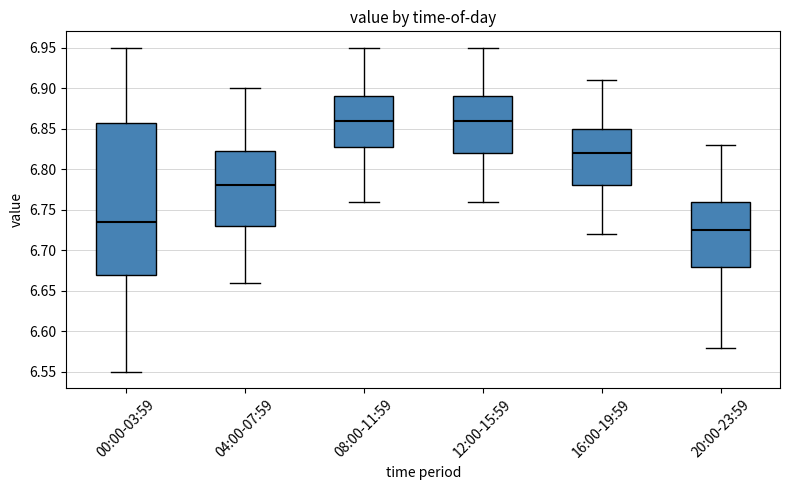

Which box's median line is the lowest?

20:00-23:59